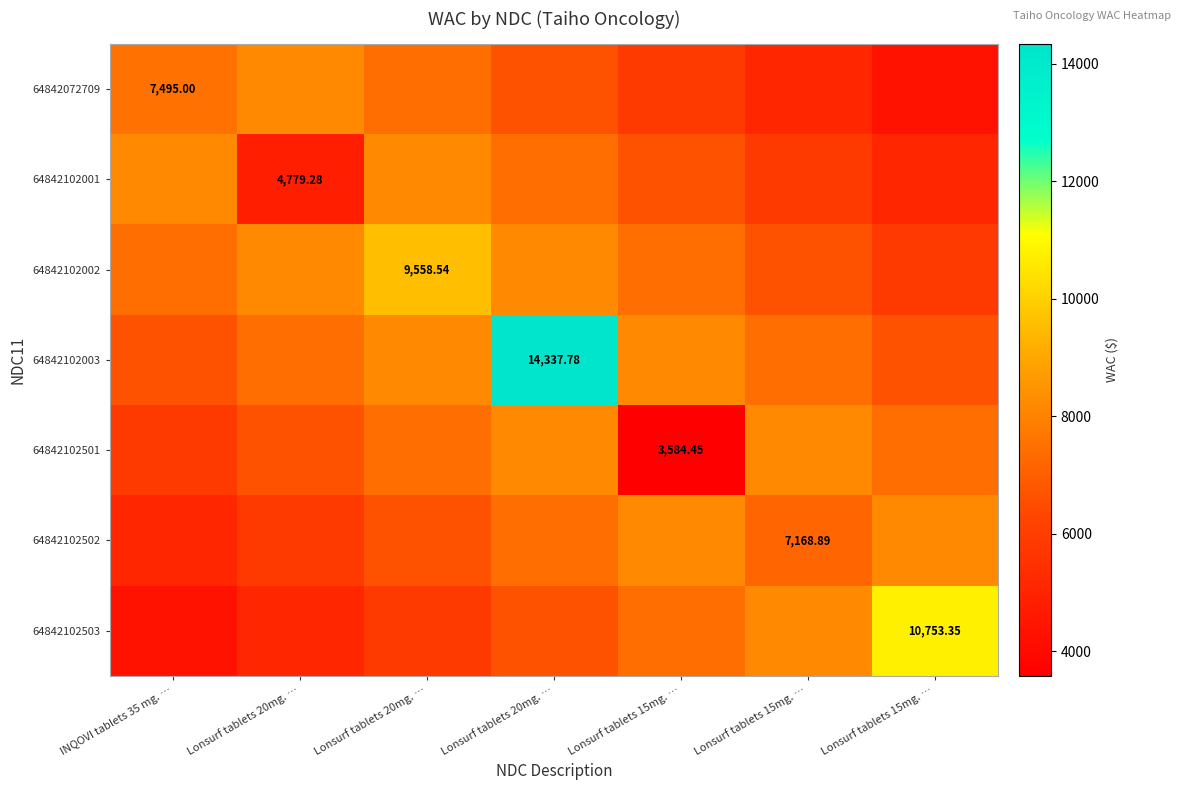

How many categories are shown in the chart?

7